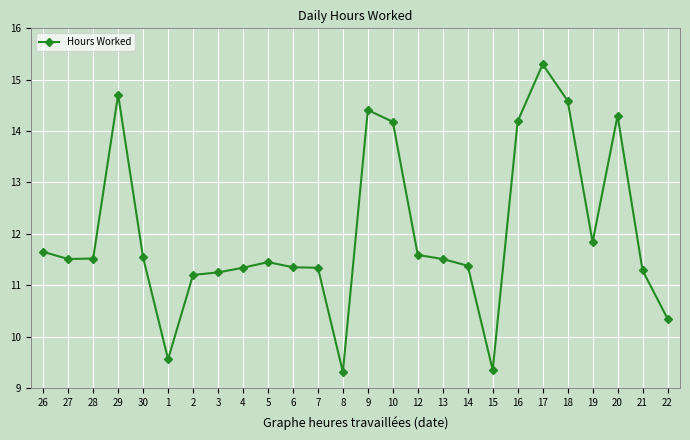

What is the ratio of the value at 5 to the value at 26?

1.0